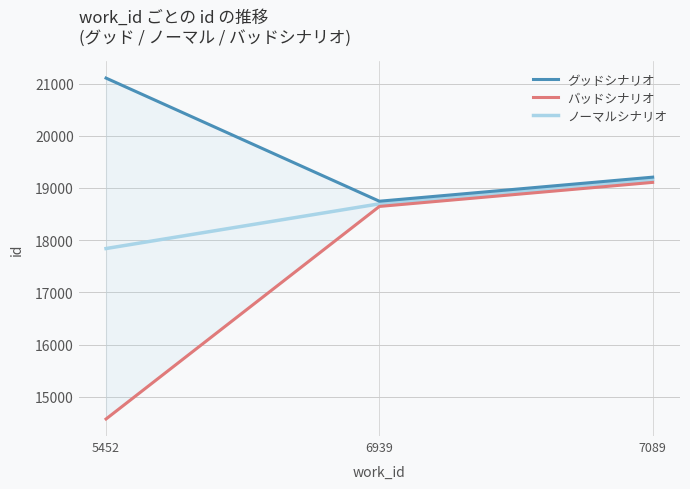

Which series has the largest range (max minus min)?

バッドシナリオ